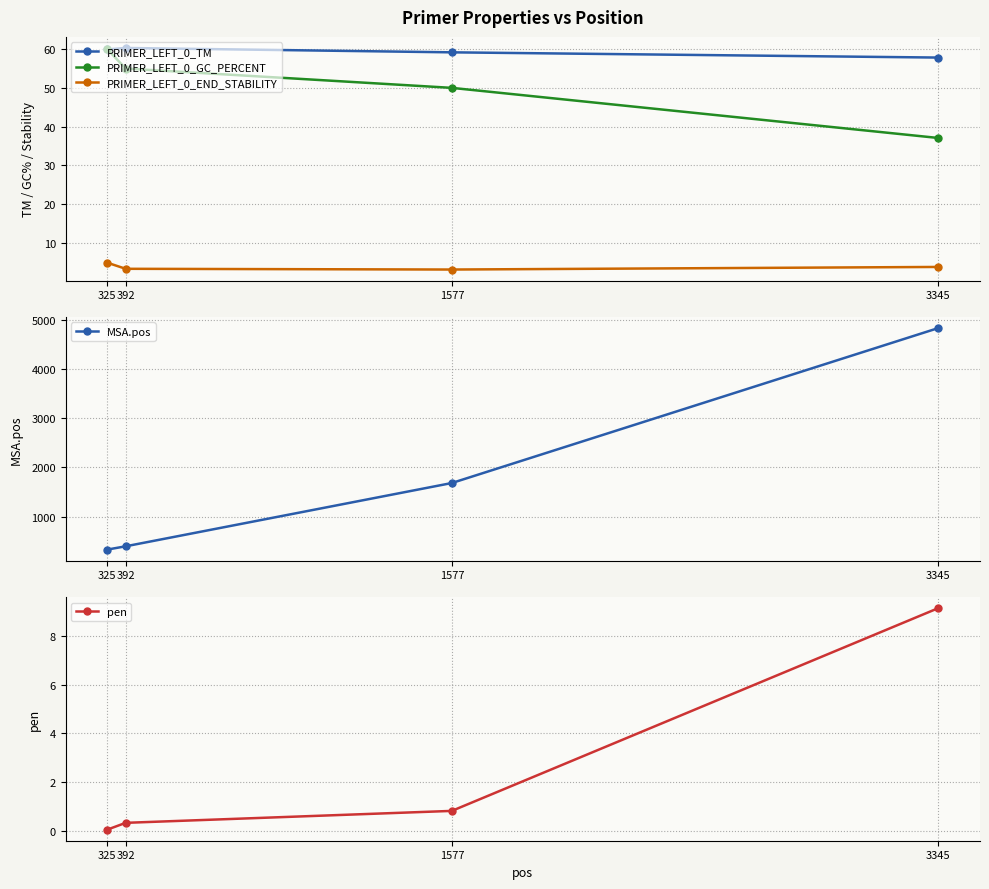

What is the value of the MSA.pos point at the 1st from the left?

330